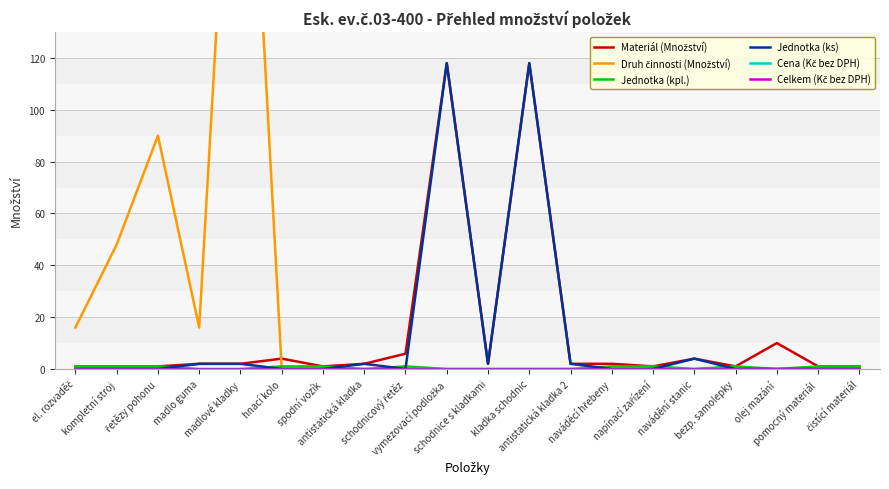

Is it true that Cena (Kč bez DPH) equals 0.0 at antistatická kladka?

True